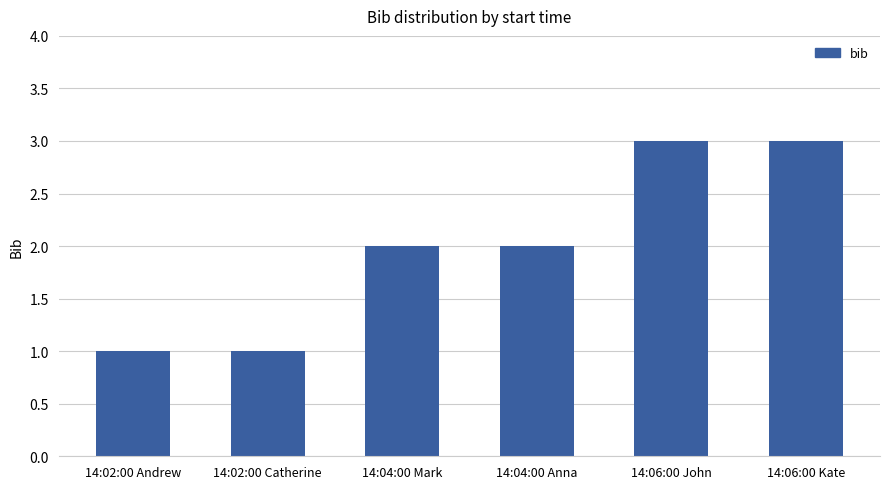

Is it true that the value at 14:06:00 Kate is 1?

False